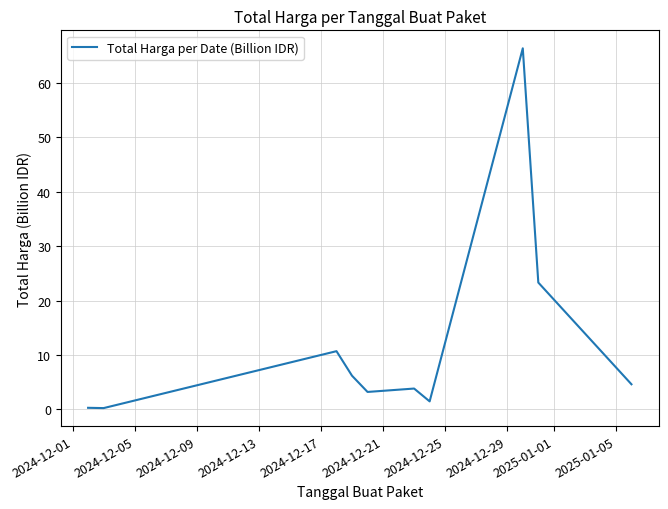

What is the difference between the maximum and minimum values?

66.1